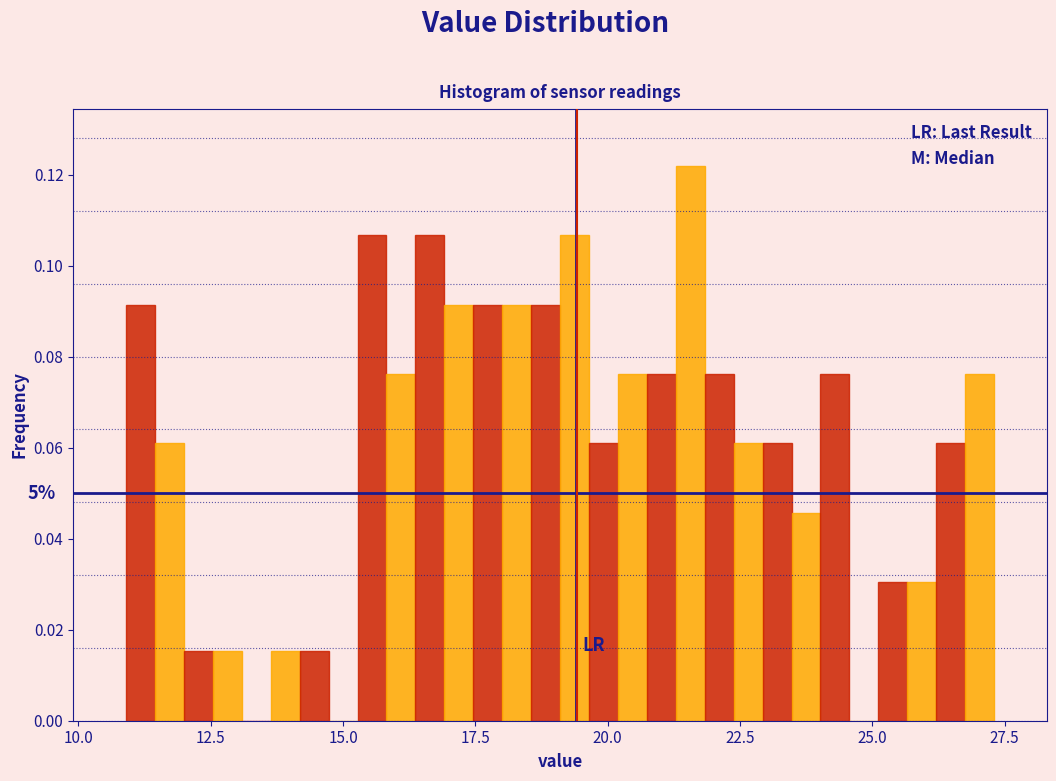

Around what value on the x-axis is the tallest bar? Give the approximate position of its centre, as read against the axis.

21.5